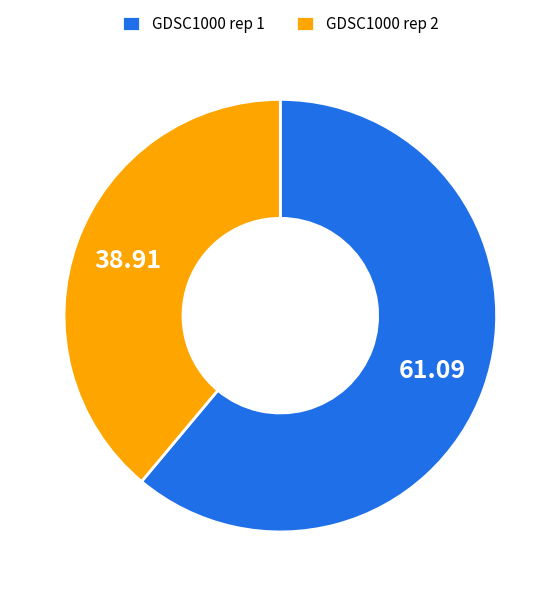

Rank the categories by value from highest to lowest.

GDSC1000 rep 1, GDSC1000 rep 2